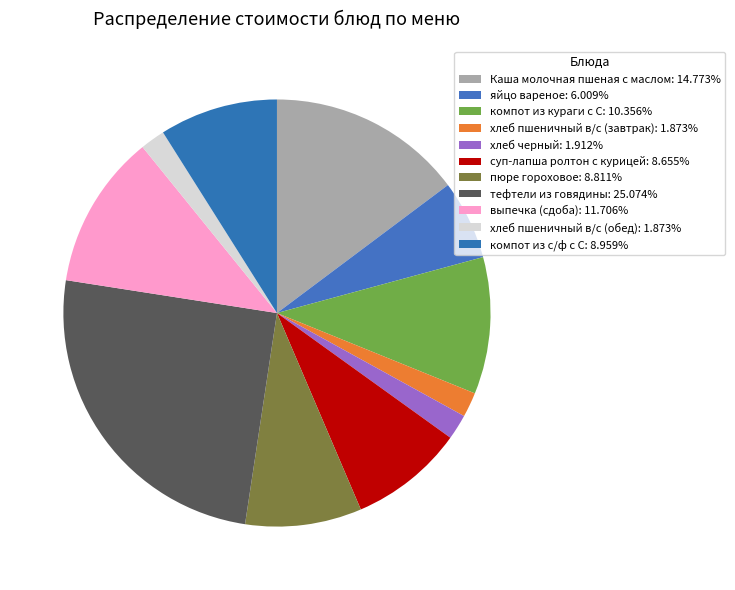

Approximately how many times larger is the value at хлеб черный compared to яйцо вареное?

0.3